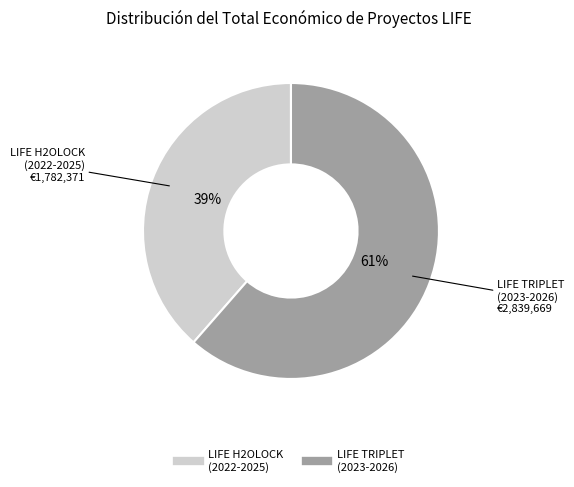

Is there a majority slice in this chart?

Yes